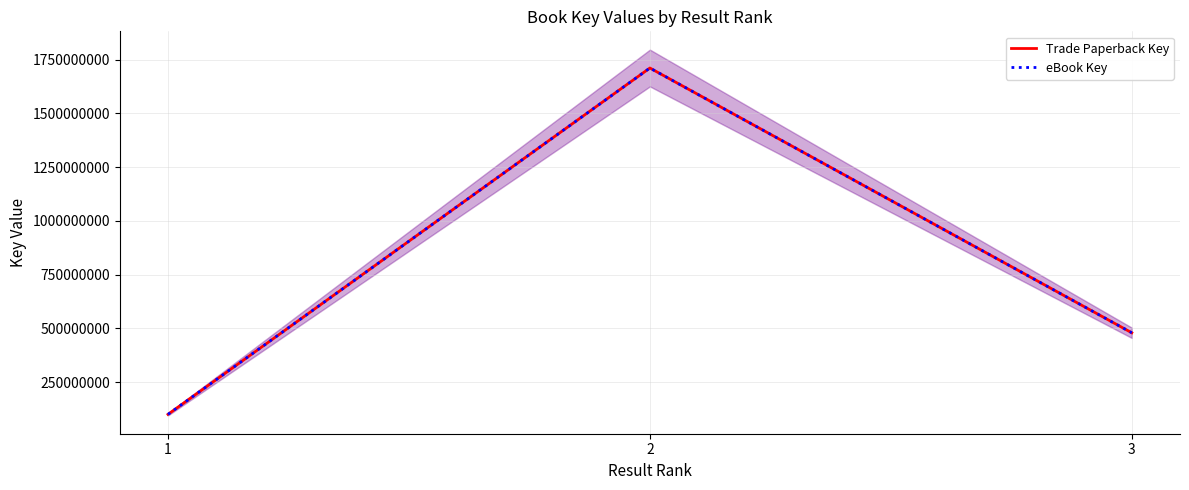

Which series has the largest total across all categories?

Trade Paperback Key